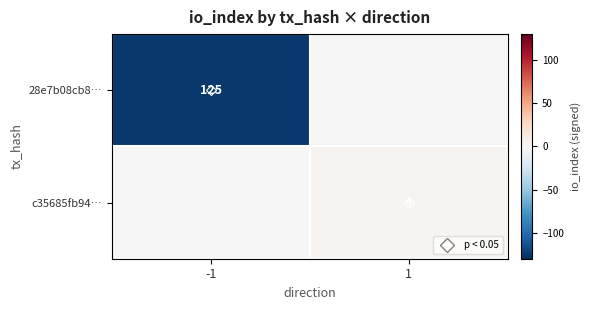

What is the lowest value of the 28e7b08cb8… series?

-125